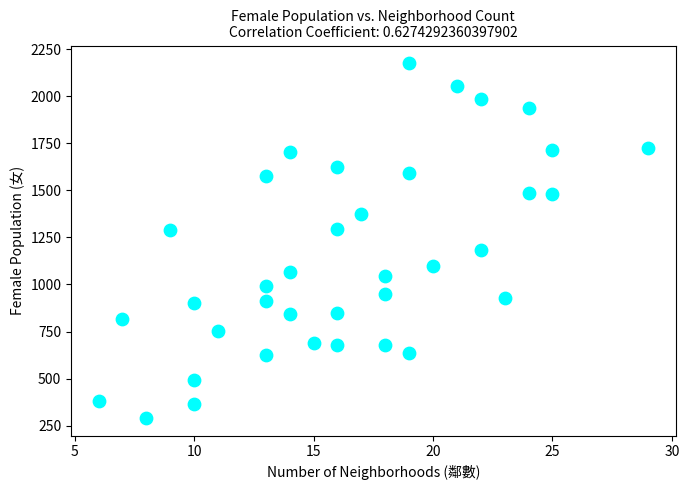

What is the range of Y values (max minus min)?

1884